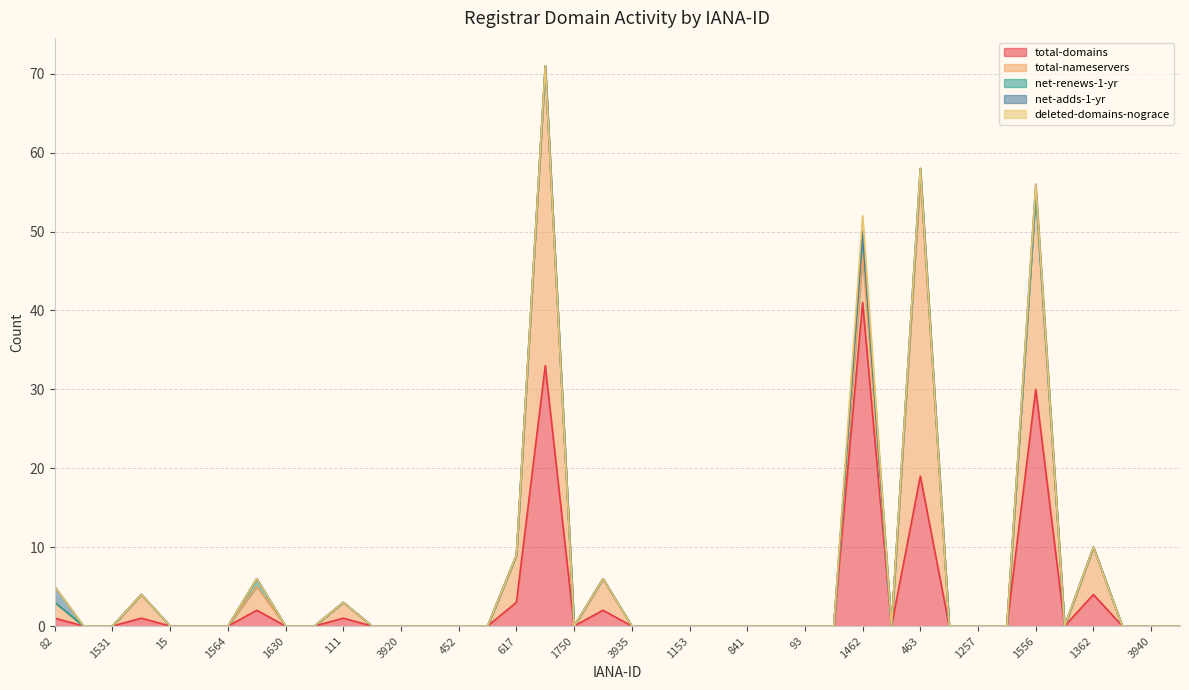

How many data points in deleted-domains-nograce are above 0?

1